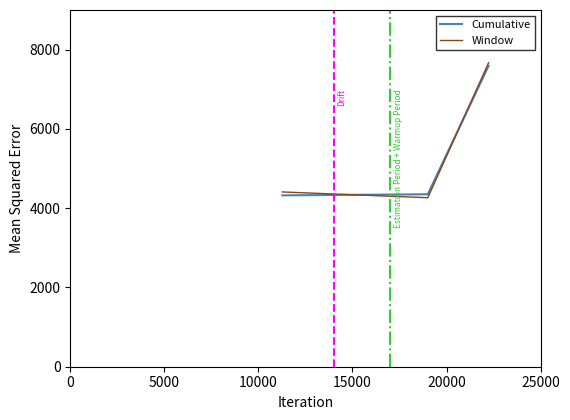

What is the lowest value of the Window series?

4264.0